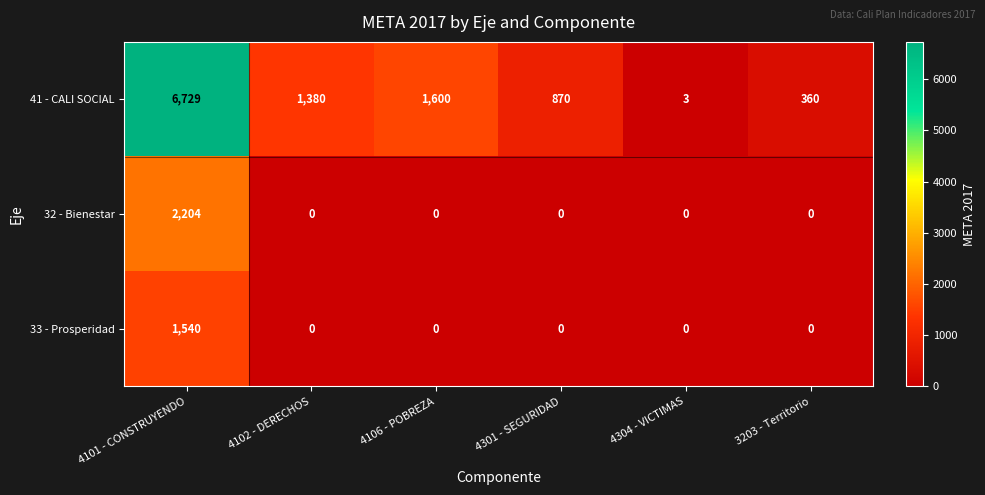

Rank the series by their maximum value, from highest to lowest.

41 - CALI SOCIAL, 32 - Bienestar, 33 - Prosperidad